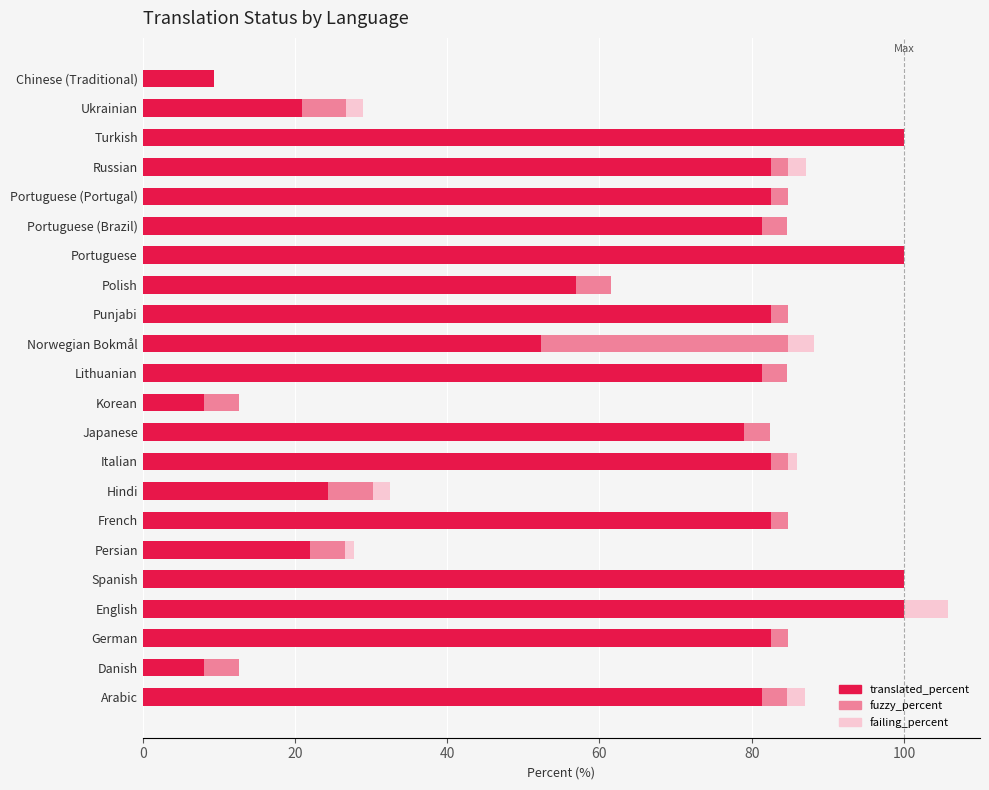

True or false: translated_percent has a value of 100.0 at Portuguese.

True